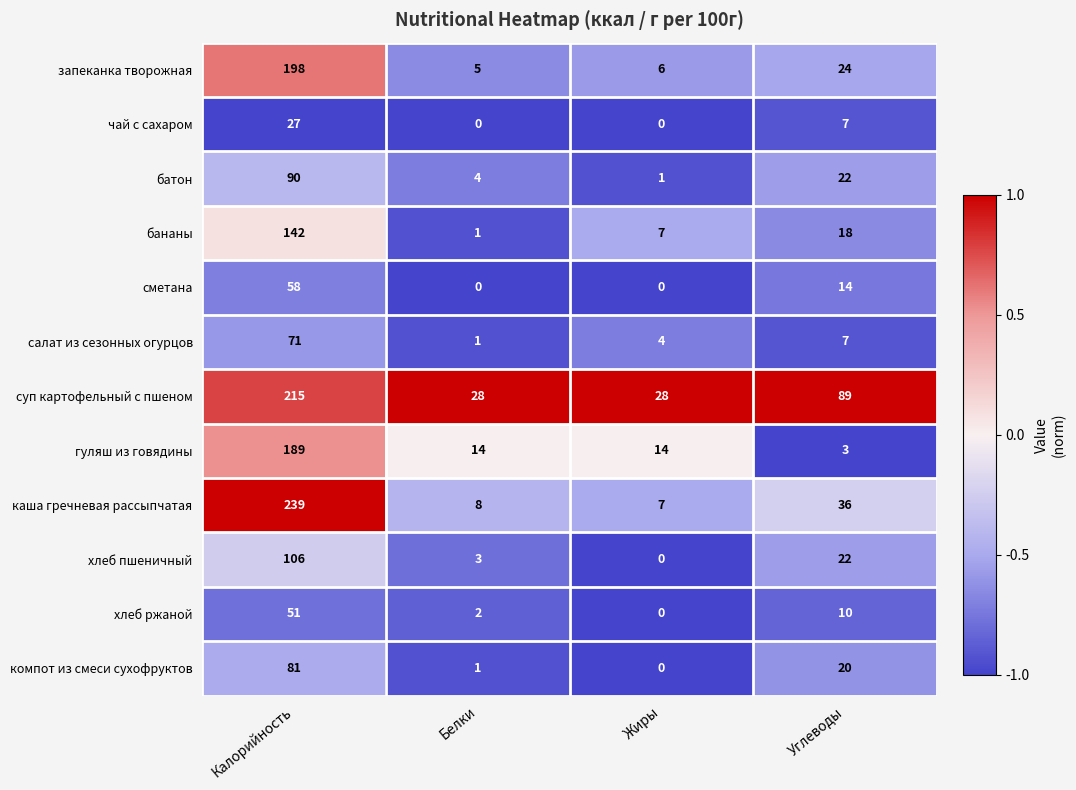

What is the sum of all гуляш из говядины values?

220